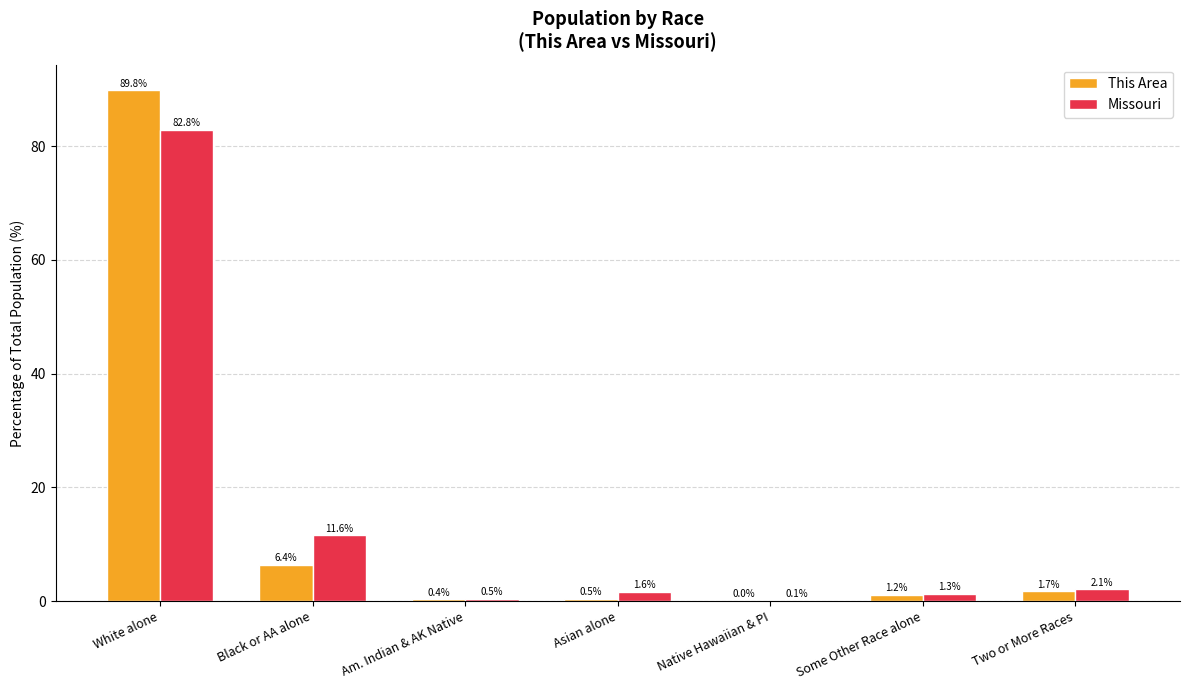

What is the sum of all This Area values?

100.0